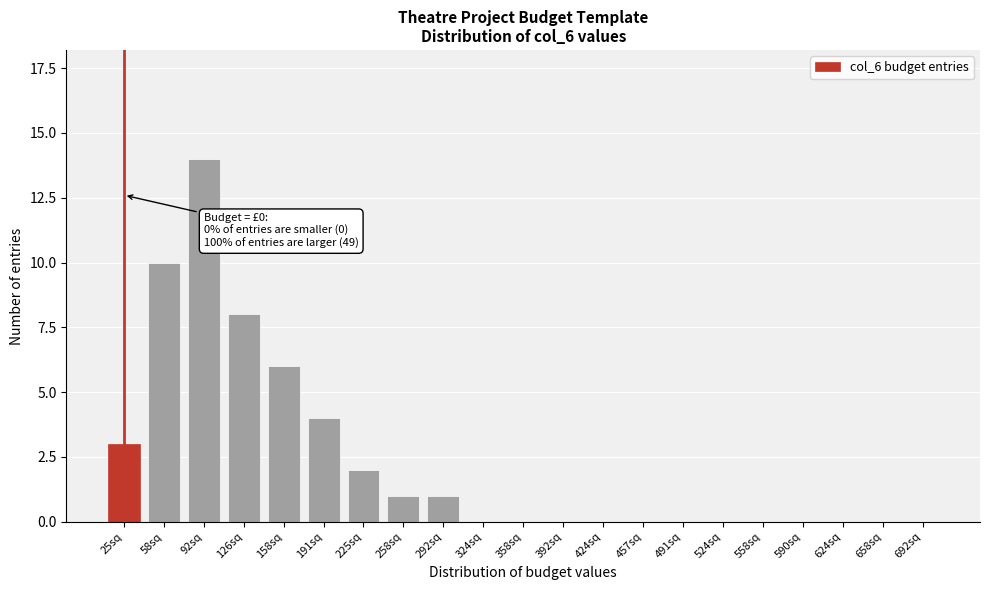

Reading left to right, list all the values displayed in this chart.

25sq=3	58sq=10	92sq=14	126sq=8	158sq=6	191sq=4	225sq=2	258sq=1	292sq=1	324sq=0	358sq=0	392sq=0	424sq=0	457sq=0	491sq=0	524sq=0	558sq=0	590sq=0	624sq=0	658sq=0	692sq=0